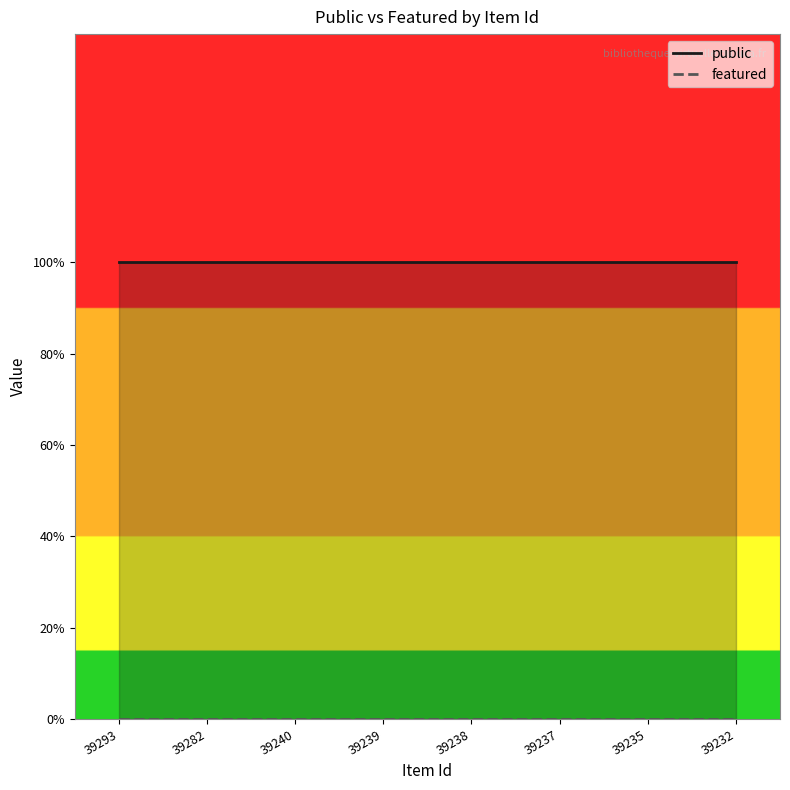

Rank the series by their average value, from lowest to highest.

featured, public